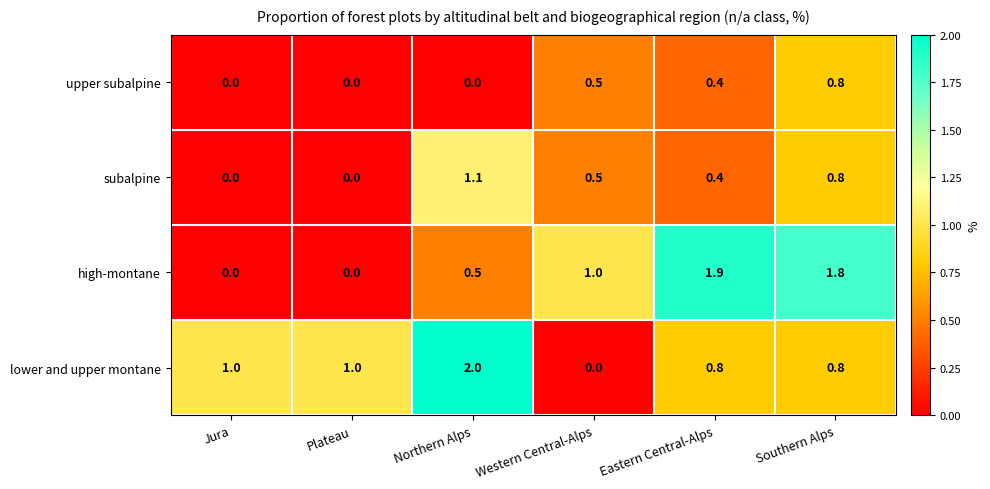

What is the greatest value displayed?

2.0